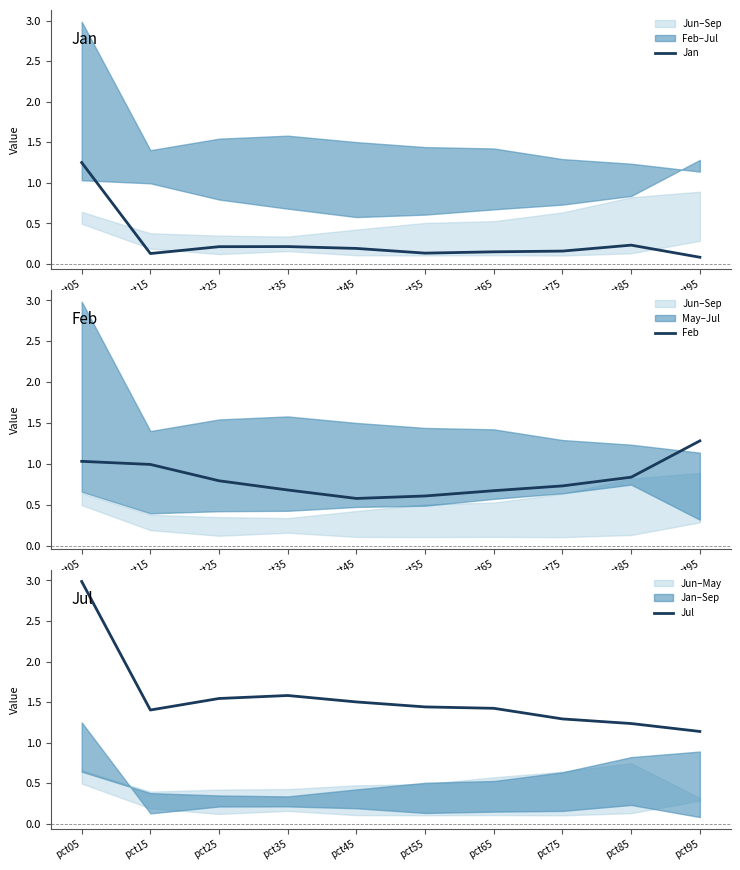

Which series has the largest range (max minus min)?

Jul